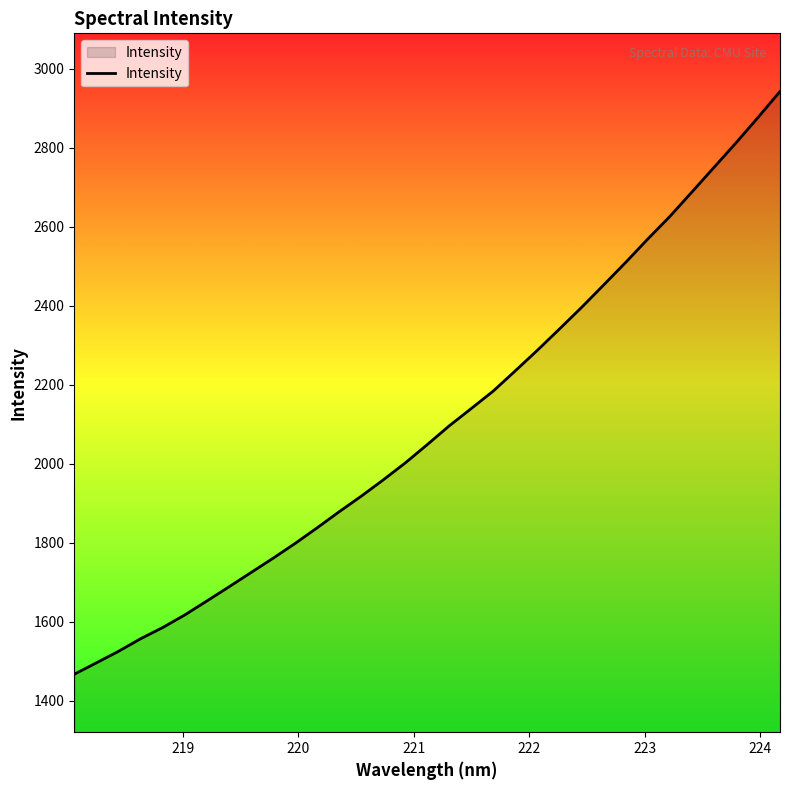

What is the difference between the maximum and minimum values?

1474.9